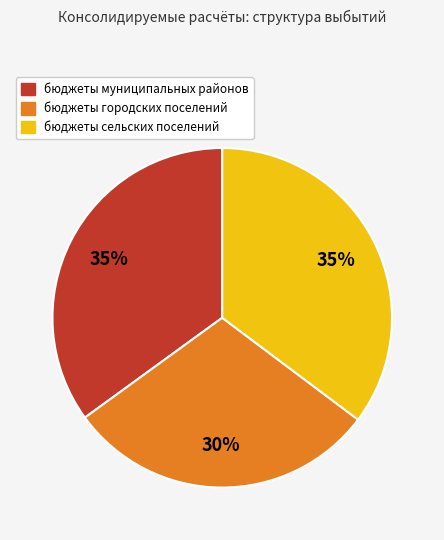

The бюджеты сельских поселений slice represents 35% of the pie. True or false?

True